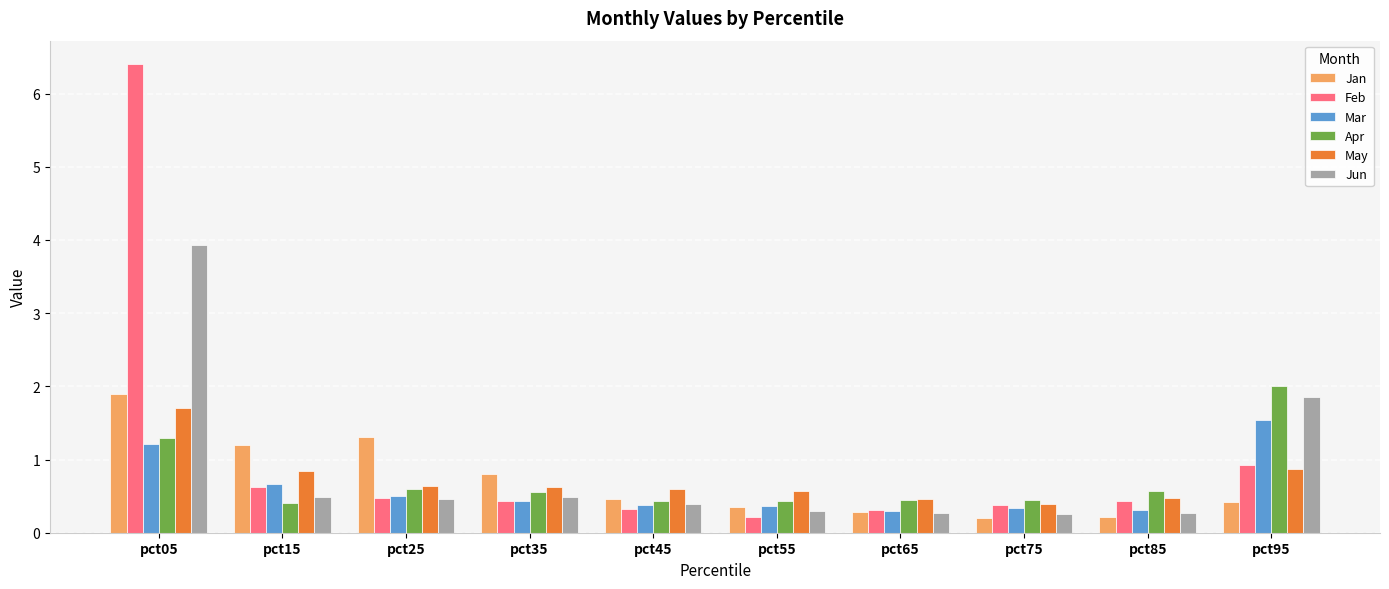

What is the value of the Jan bar at the 7th from the left?

0.3